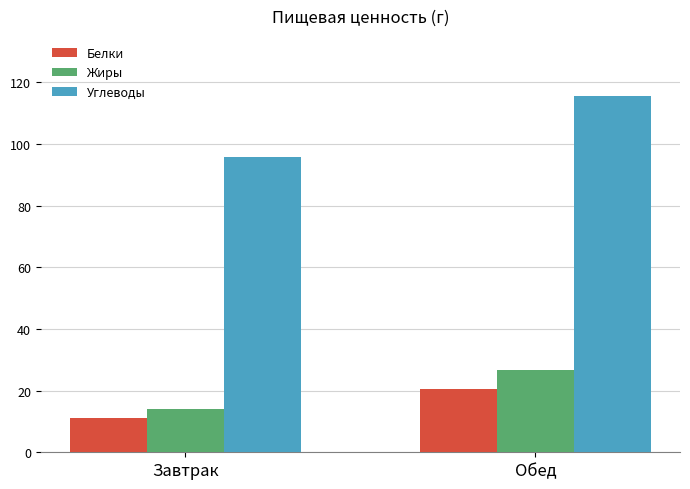

What position from the left is Завтрак?

1